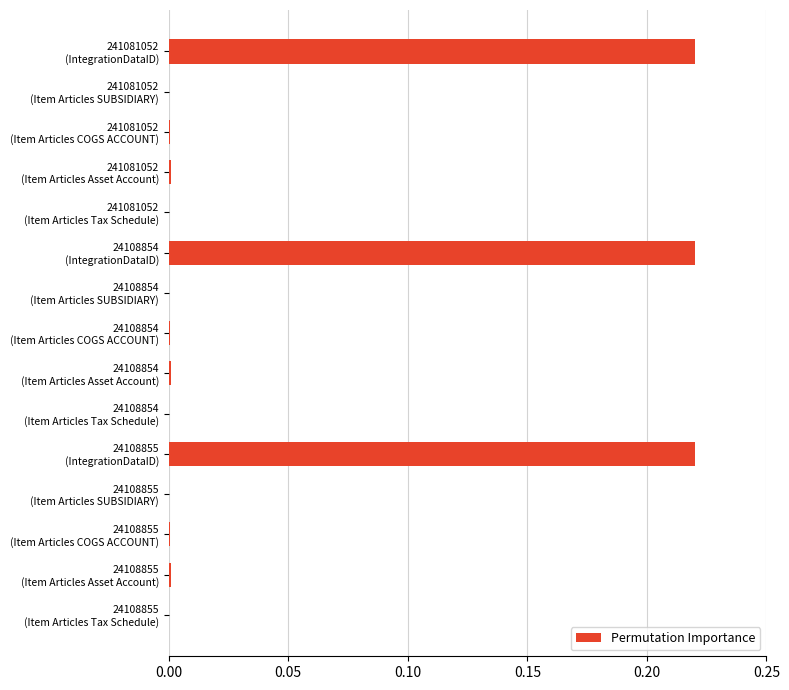

What is the sum of all values?

0.7